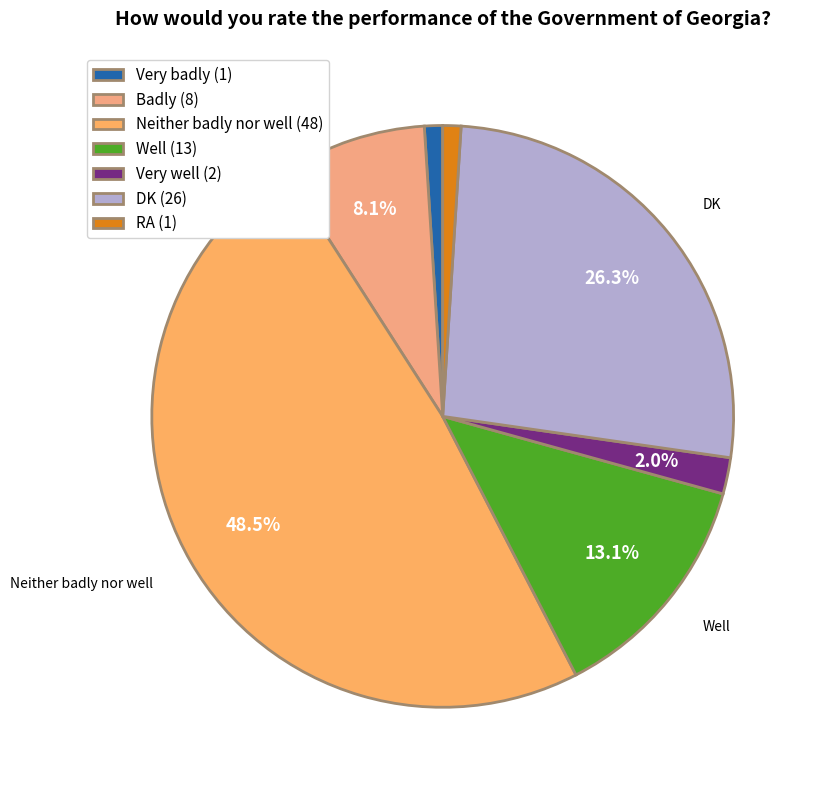

Between Very badly and Badly, which is larger?

Badly